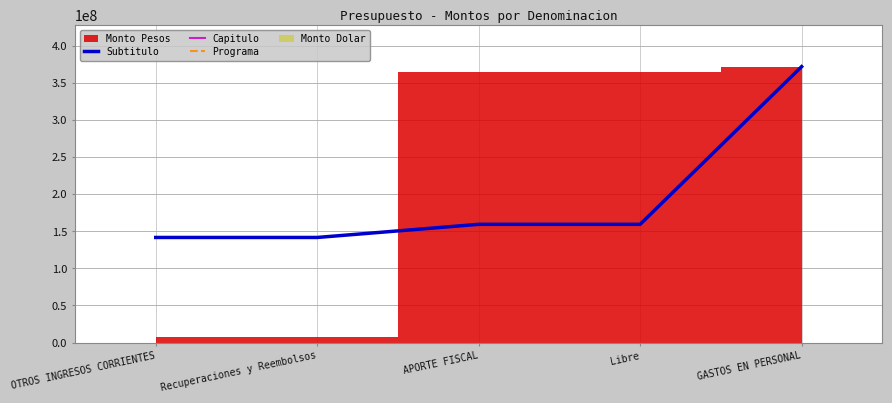

What is the average value of the Capitulo series?

884735440476.2